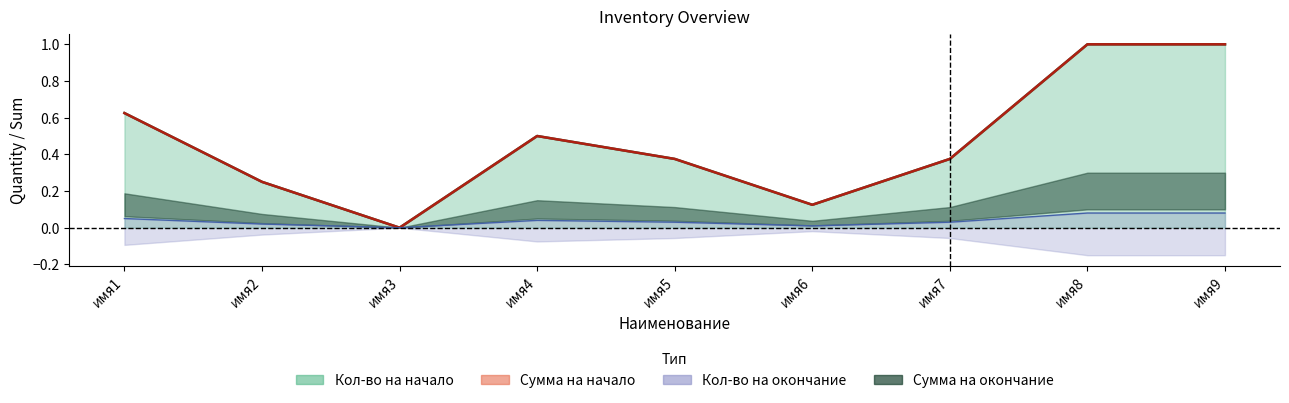

Count the Кол-во на начало values in the range 0 to 1.

9